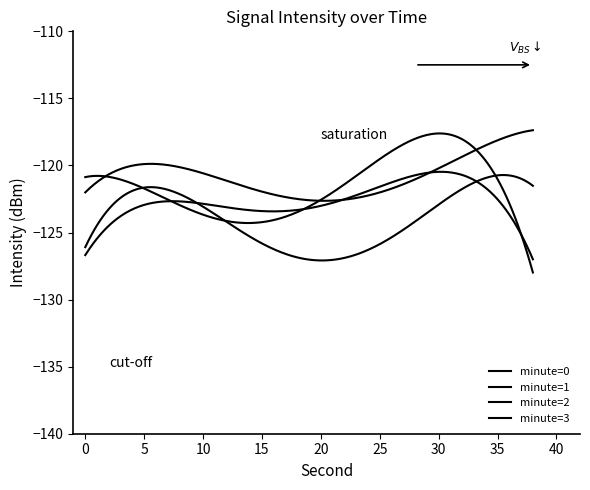

How many lines are shown in the chart?

4